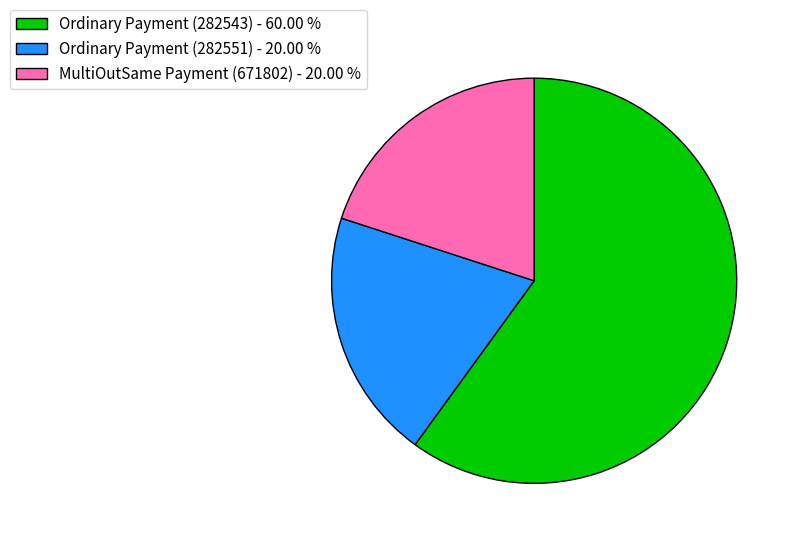

Which category has the biggest portion of the pie?

Ordinary Payment (282543)